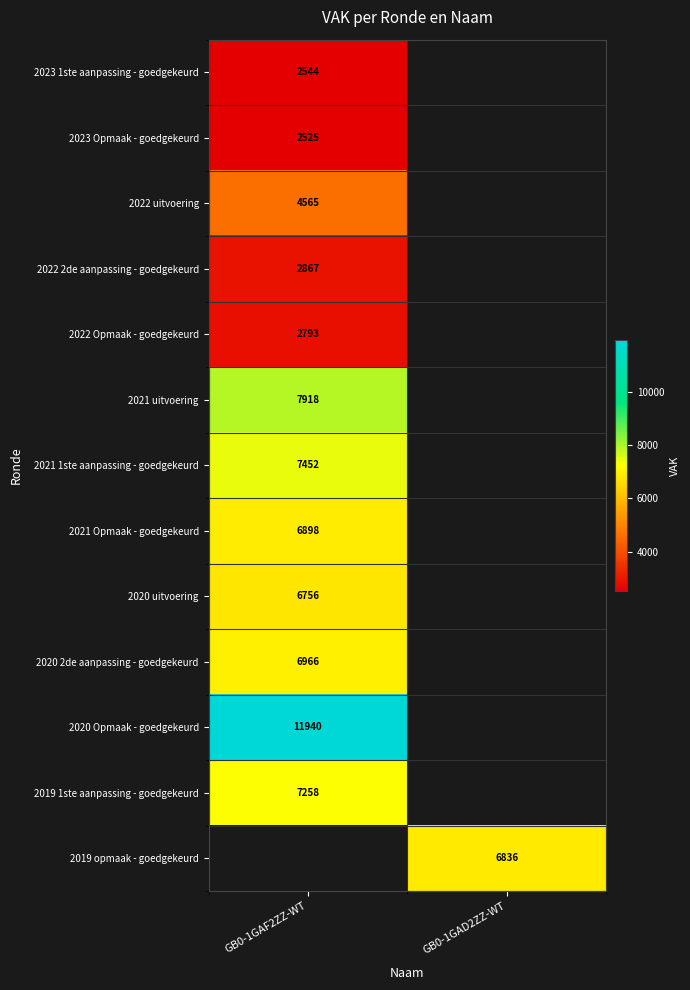

True or false: 2023 1ste aanpassing - goedgekeurd has a value of 2544 at GB0-1GAF2ZZ-WT.

True